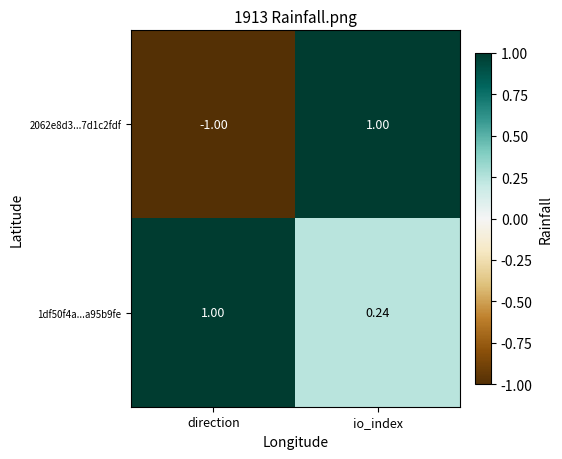

Rank the categories by 2062e8d3...7d1c2fdf value from highest to lowest.

io_index, direction